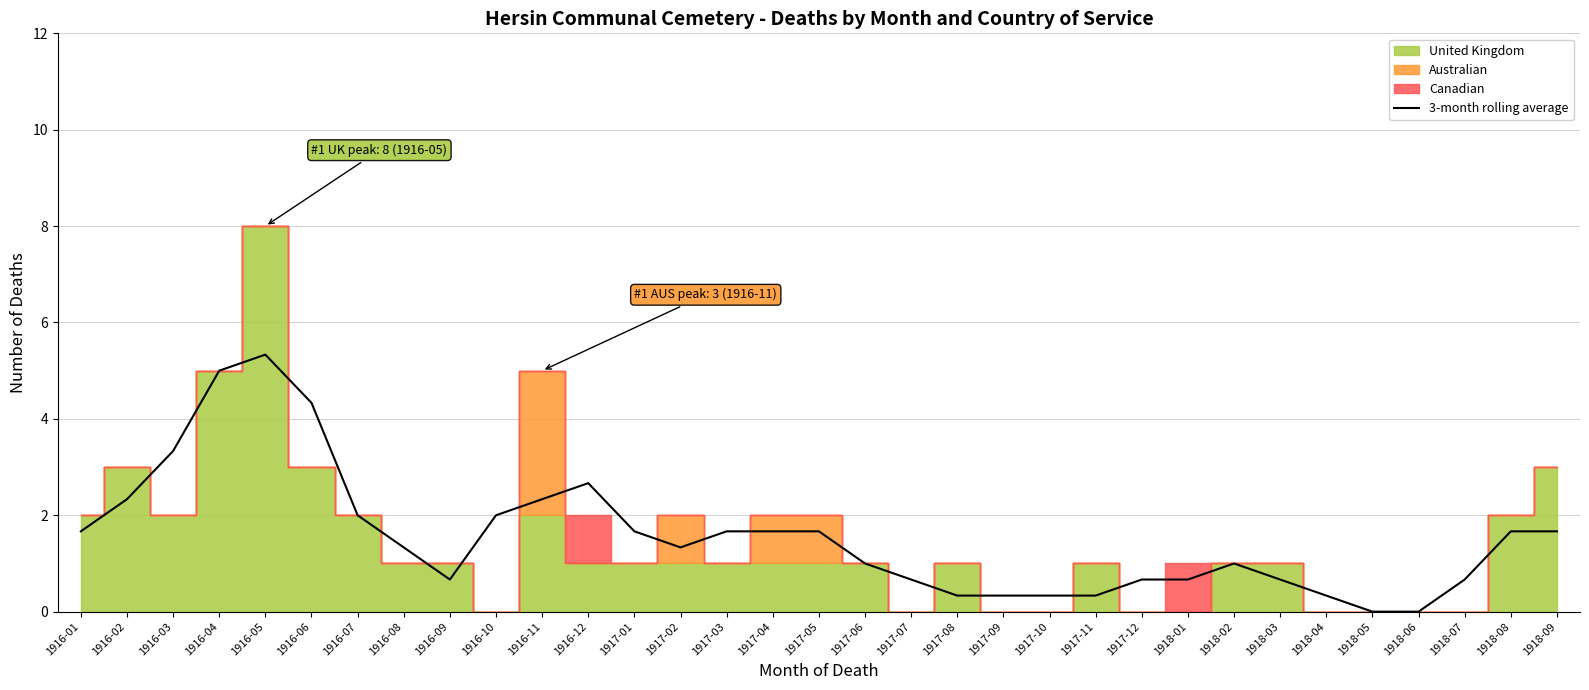

What is the label of the 20th point from the right?

1917-02